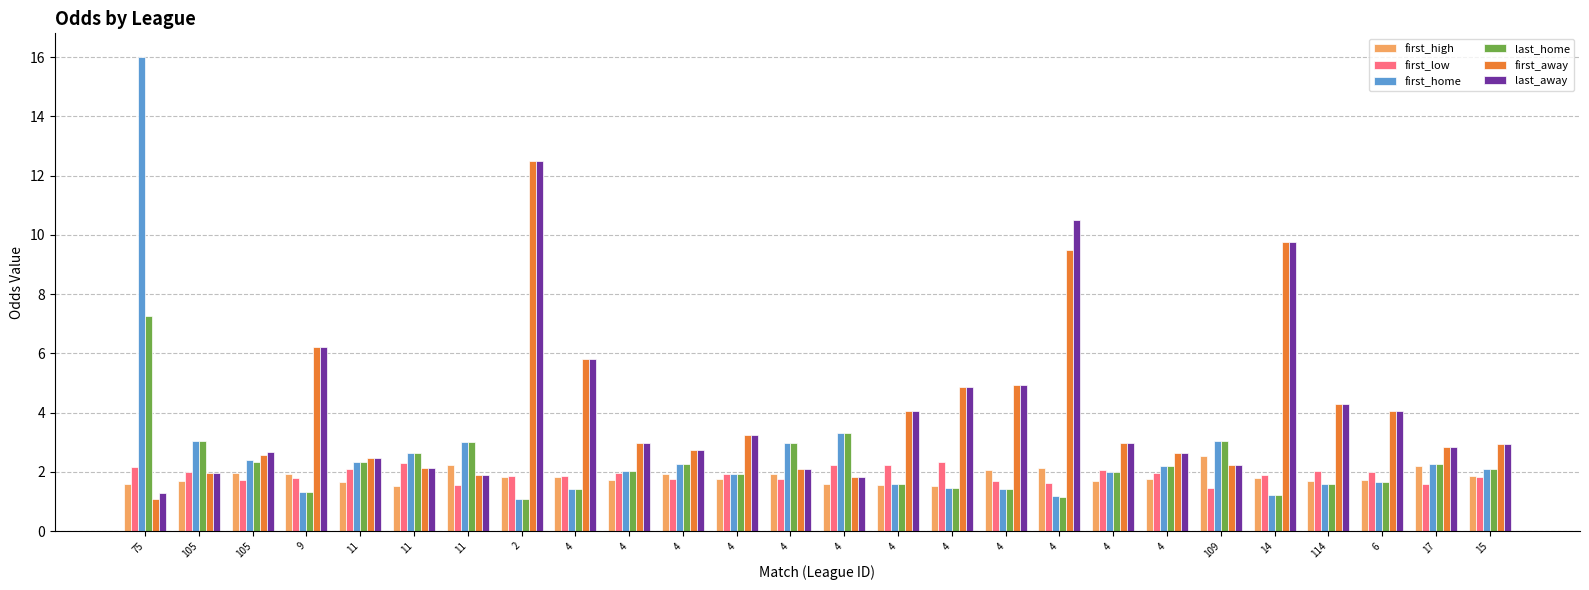

How many bars are there in each group?

6